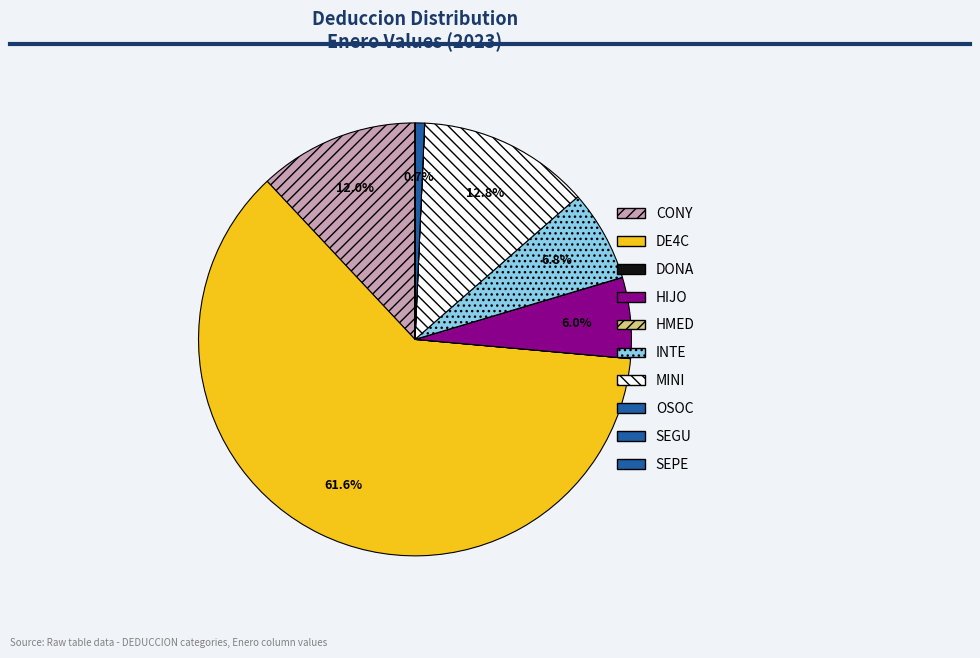

What portion of the pie excludes SEPE?

100.0%